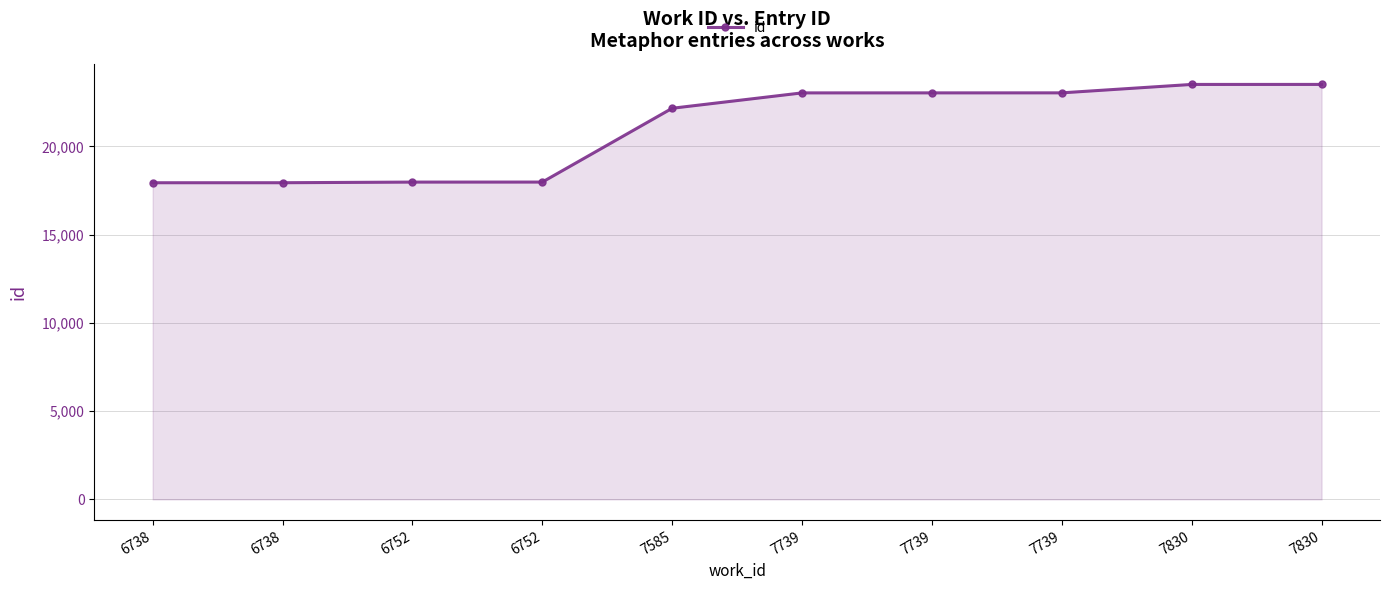

What is the difference between the maximum and minimum values?

5571